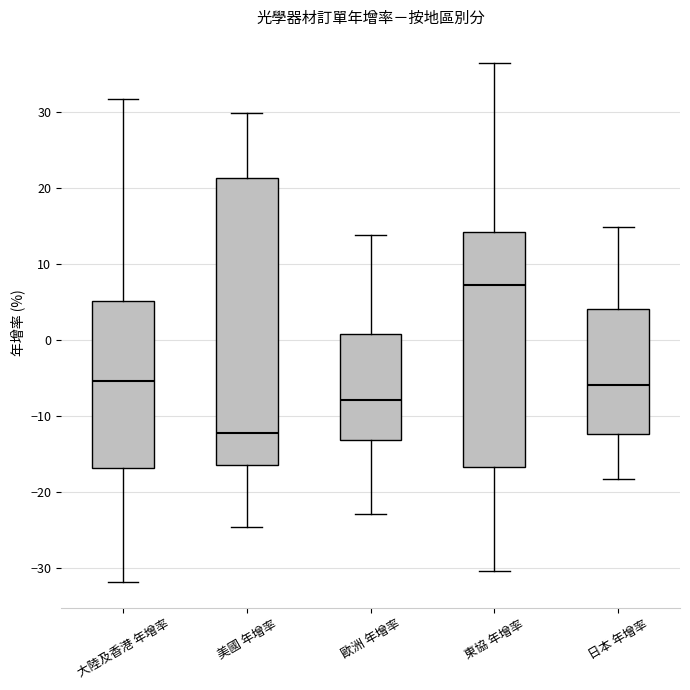

Reading left to right, transcribe this box plot: for each box, give where its median line is, the range the box spans, and where its two whiskers end, as read against the y-axis. The values are not printed on the chart, so give them approximately, as read against the axis.

大陸及香港 年增率: median -5, box -17 to 5, whiskers -32 to 32
美國 年增率: median -12, box -16 to 21, whiskers -25 to 30
歐洲 年增率: median -8, box -13 to 1, whiskers -23 to 14
東協 年增率: median 7, box -17 to 14, whiskers -30 to 37
日本 年增率: median -6, box -12 to 4, whiskers -18 to 15